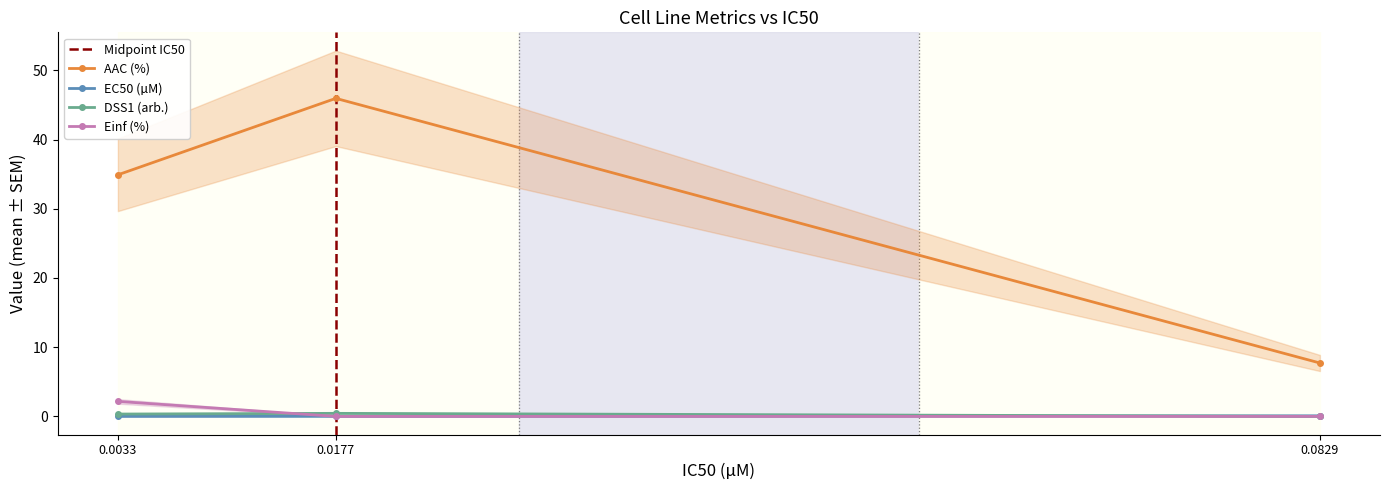

What is the maximum value for Einf (%)?

2.2